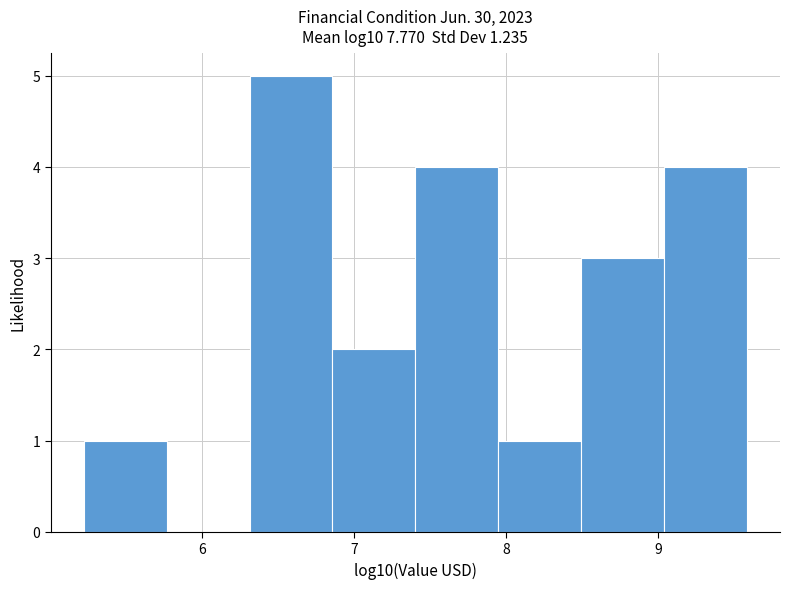

Reading left to right, transcribe this chart: for each bar, give the range it covers on the x-axis and its height. Neither the bar edges nor the heights are printed on the chart, so give them approximately, as read against the axes.

5.2 to 5.8: 1
5.8 to 6.3: 0
6.3 to 6.9: 5
6.9 to 7.4: 2
7.4 to 7.9: 4
7.9 to 8.5: 1
8.5 to 9.0: 3
9.0 to 9.6: 4